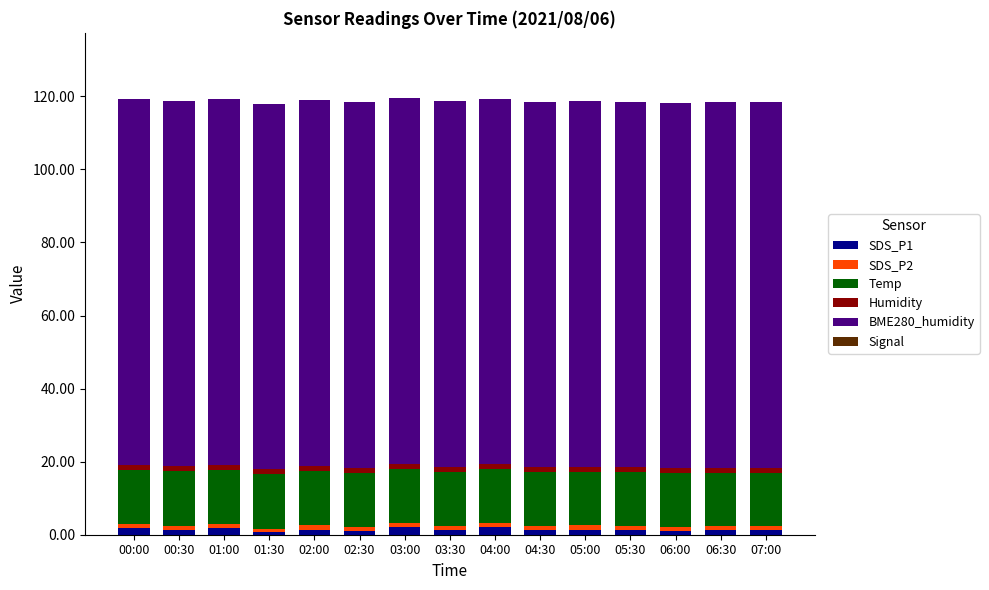

Count the number of data series in this chart.

5